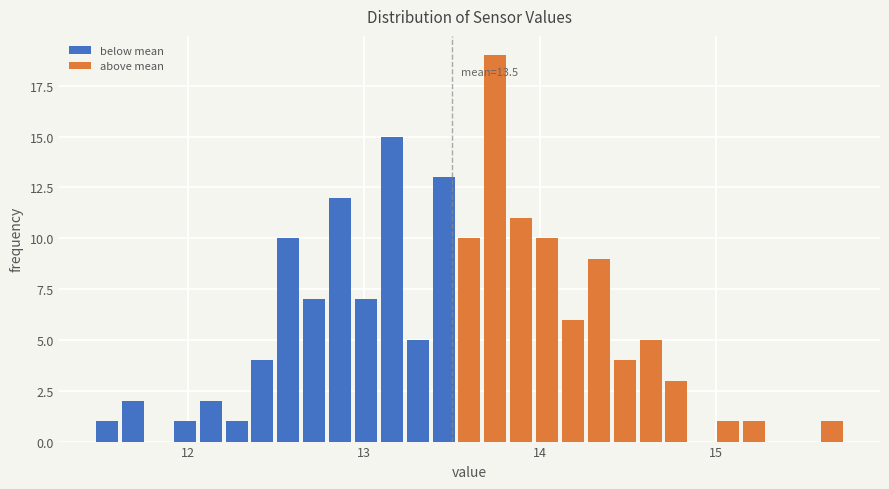

Read against the x-axis, roughly where is the centre of the tallest bar?

13.7